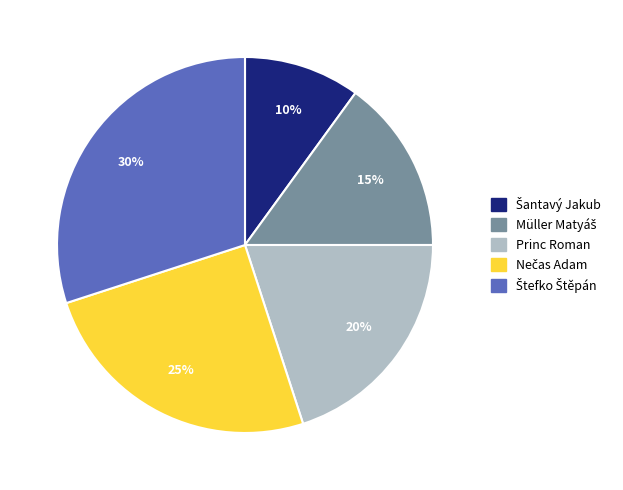

The Princ Roman slice represents 9% of the pie. True or false?

False